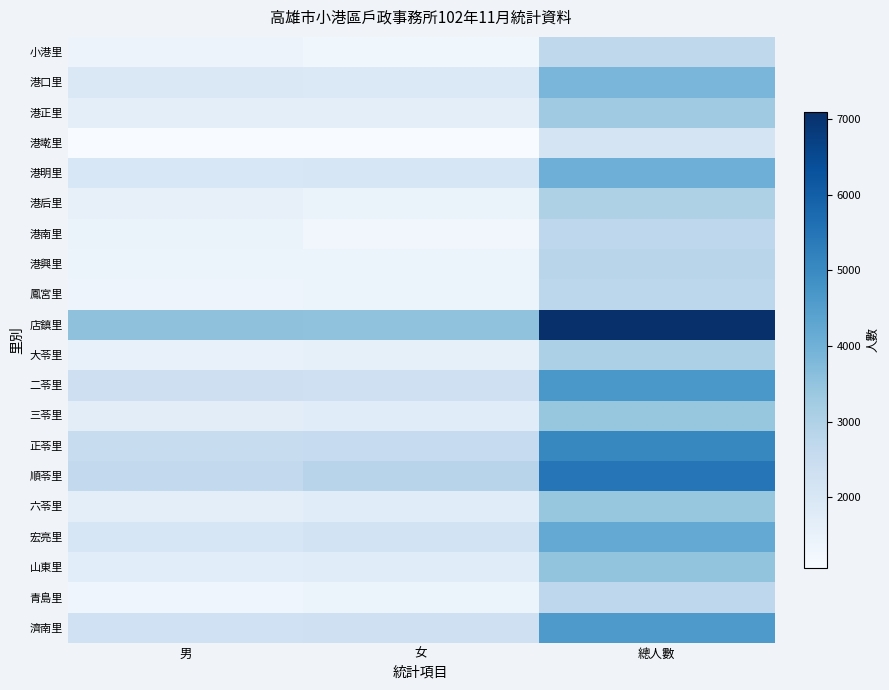

At 男, list the series in order from smallest to largest.

港墘里, 青島里, 鳳宮里, 小港里, 港興里, 港南里, 大苓里, 港后里, 港正里, 六苓里, 三苓里, 山東里, 港口里, 港明里, 宏亮里, 濟南里, 二苓里, 正苓里, 順苓里, 店鎮里